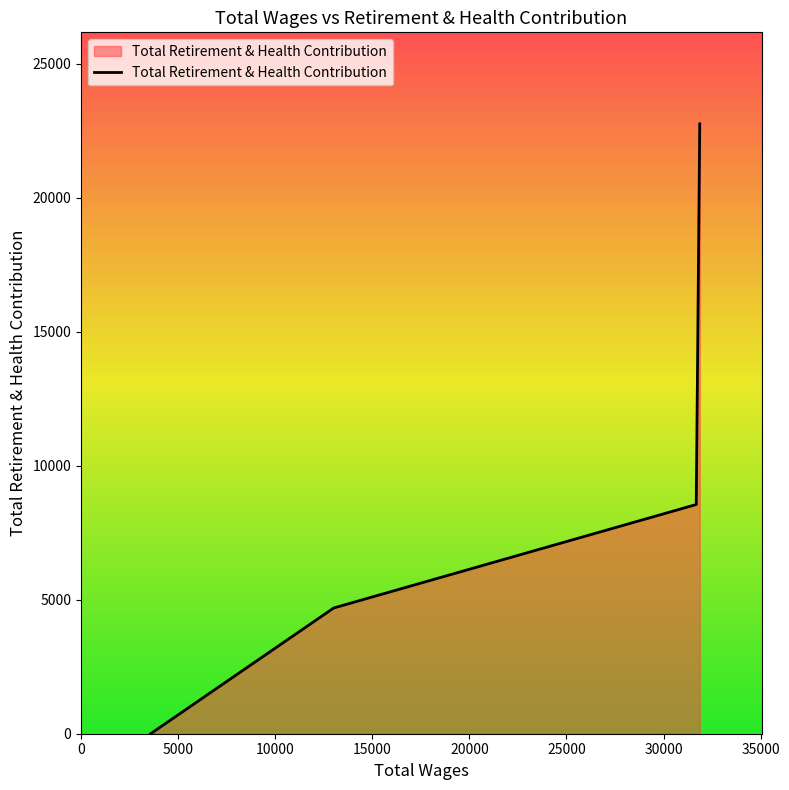

What is the greatest value displayed?

22759